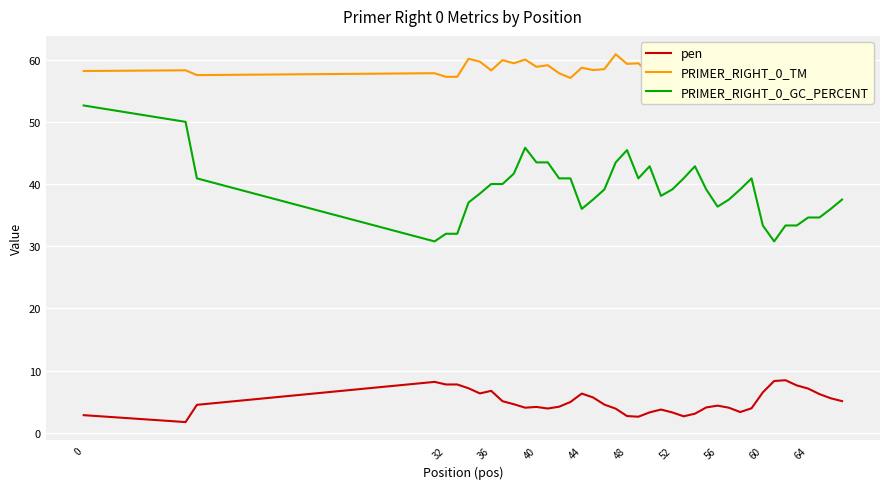

What is the difference between the second highest and minimum values in the PRIMER_RIGHT_0_GC_PERCENT series?

19.2